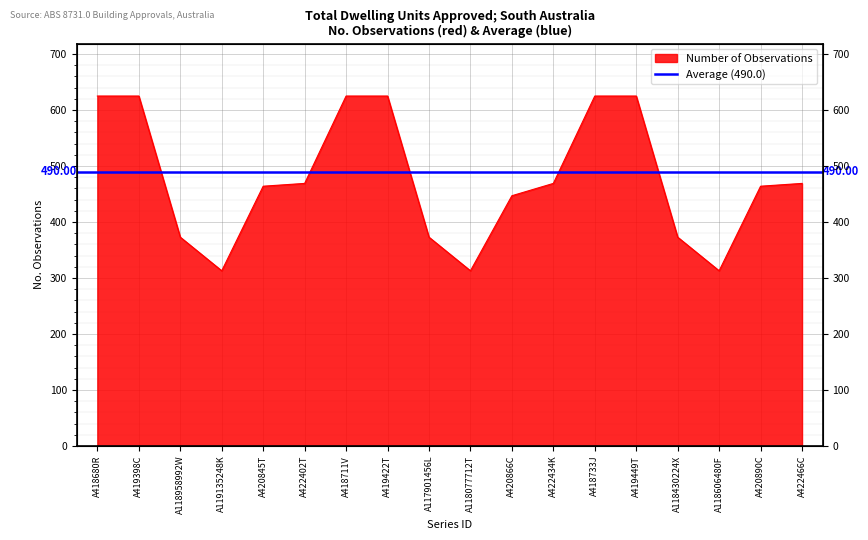

Where does the data first go above 469?

A418680R